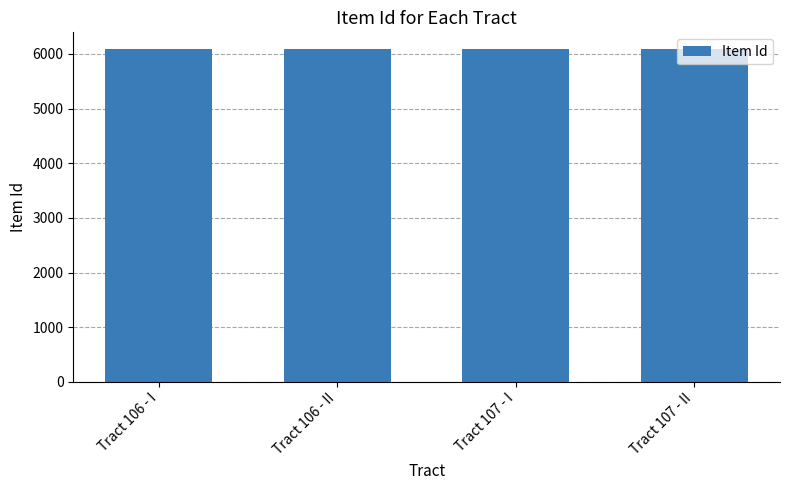

What is the value of the 3rd bar from the left?

6090